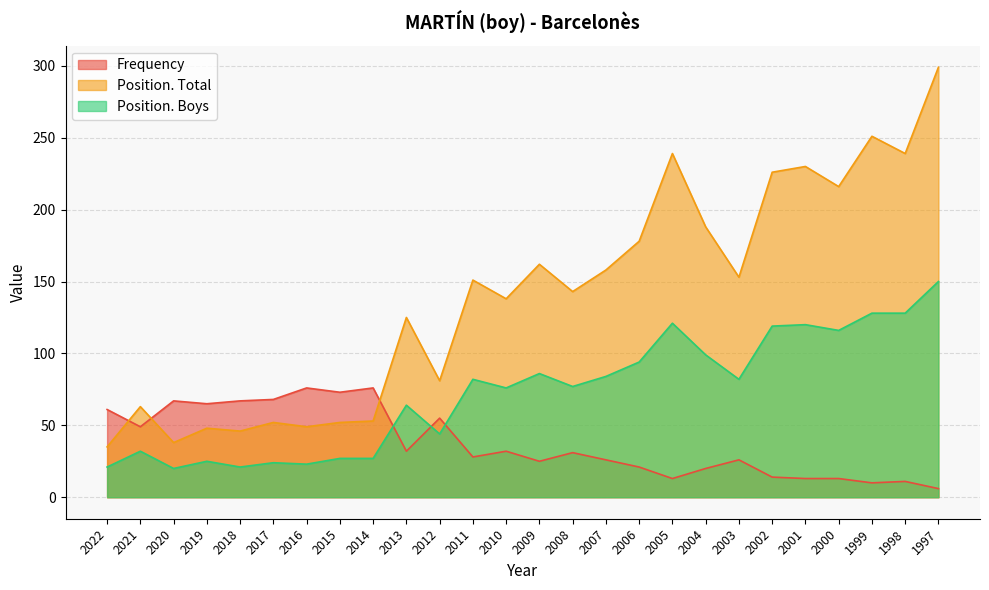

Does the chart display data point markers on the line(s)?

No